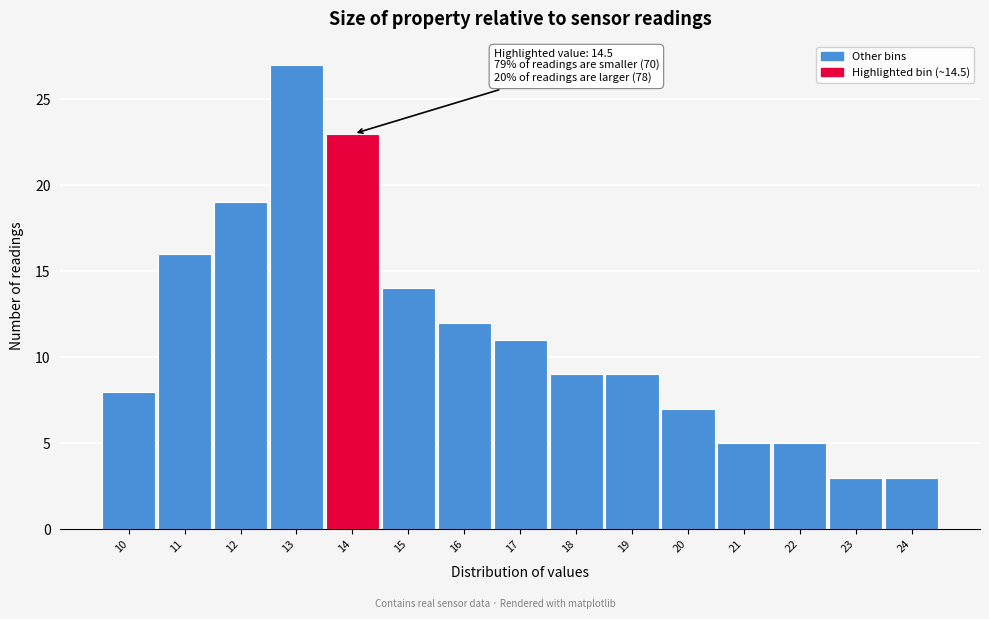

Reading left to right, what are all the values shown in this chart?

10=8	11=16	12=19	13=27	14=23	15=14	16=12	17=11	18=9	19=9	20=7	21=5	22=5	23=3	24=3